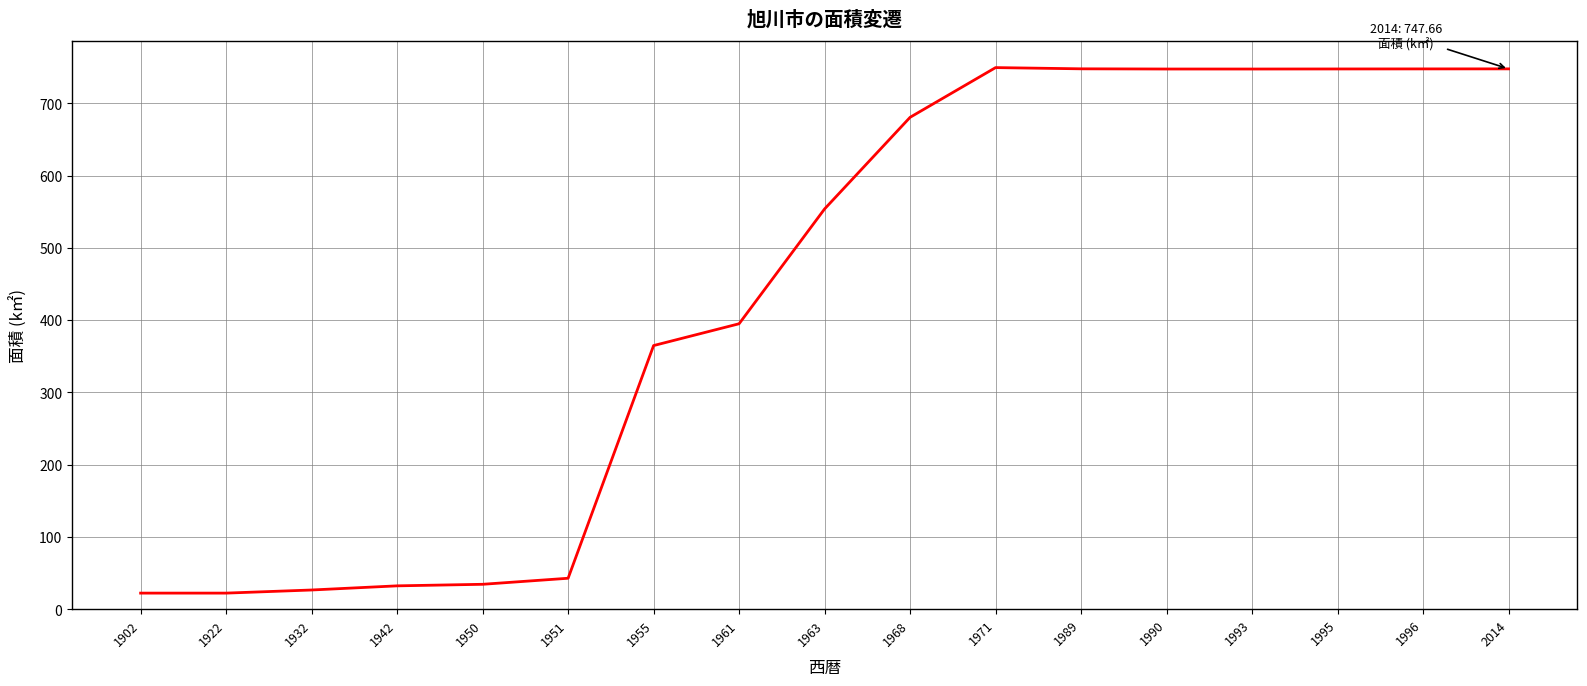

Approximately how many times larger is the value at 1989 compared to 1951?

17.5